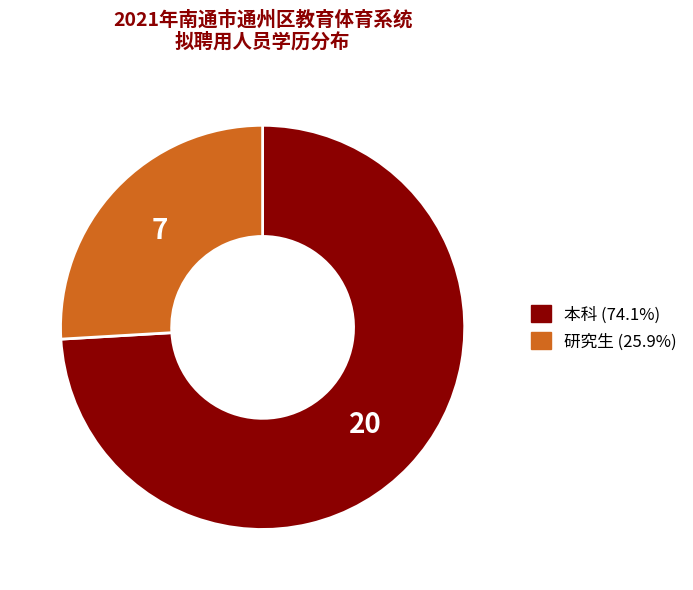

Rank the categories by value from highest to lowest.

本科, 研究生